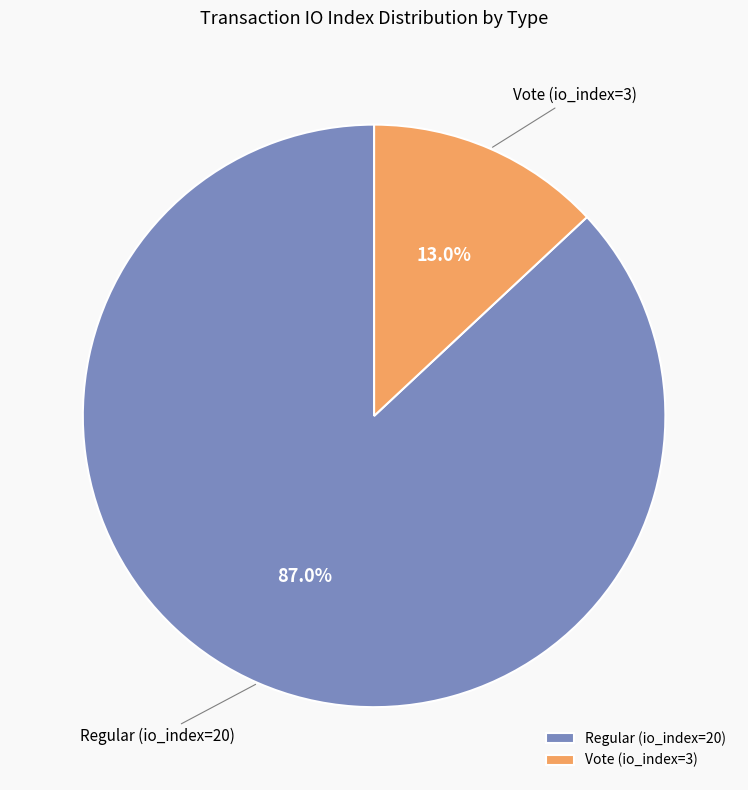

What percentage is the Regular (io_index=20) slice, to the nearest percent?

87%